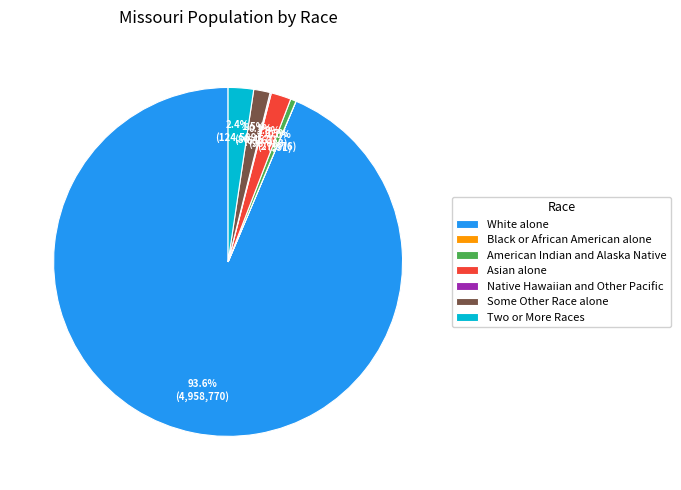

Which has a higher value, Two or More Races or White alone?

White alone